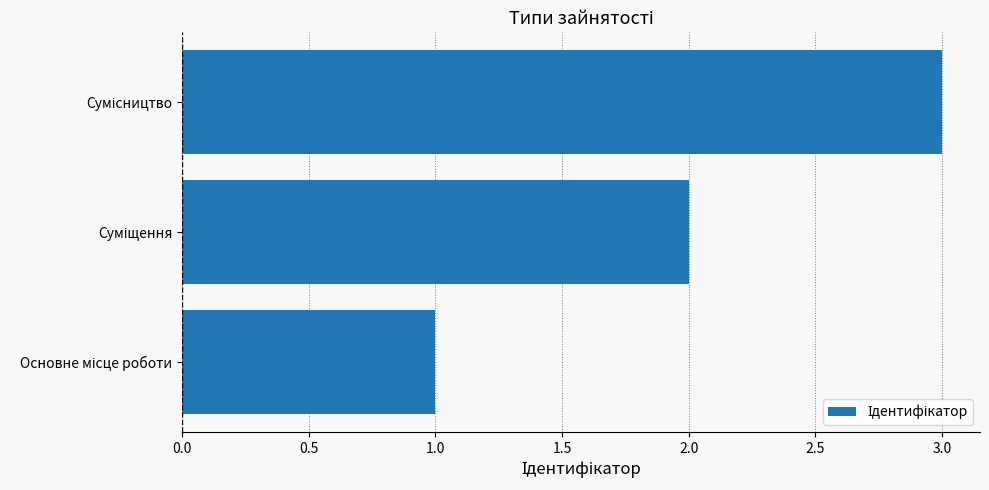

What is the maximum value shown in the chart?

3